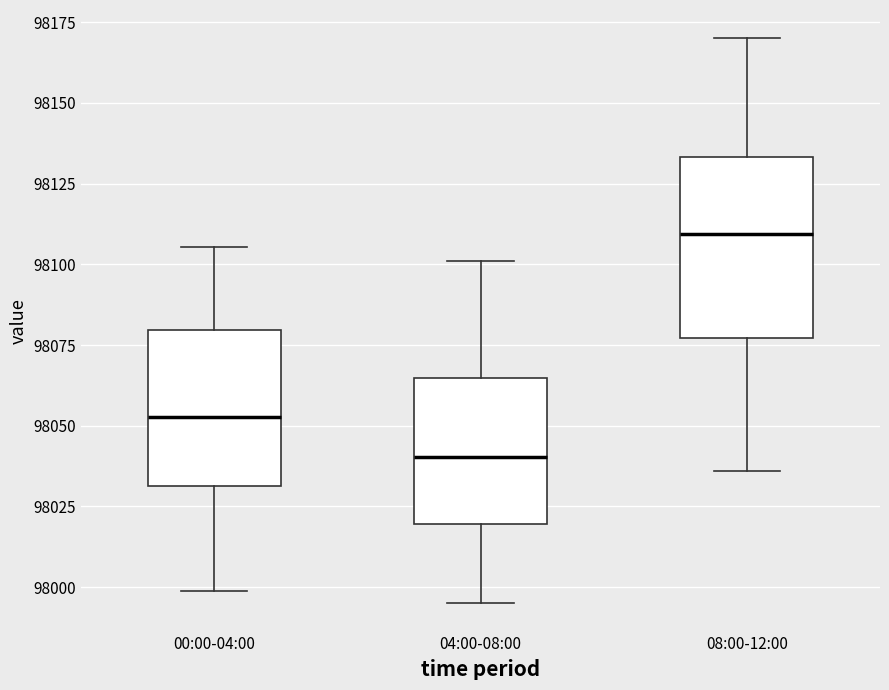

Comparing the boxes themselves (not the whiskers), which one is the tallest?

08:00-12:00